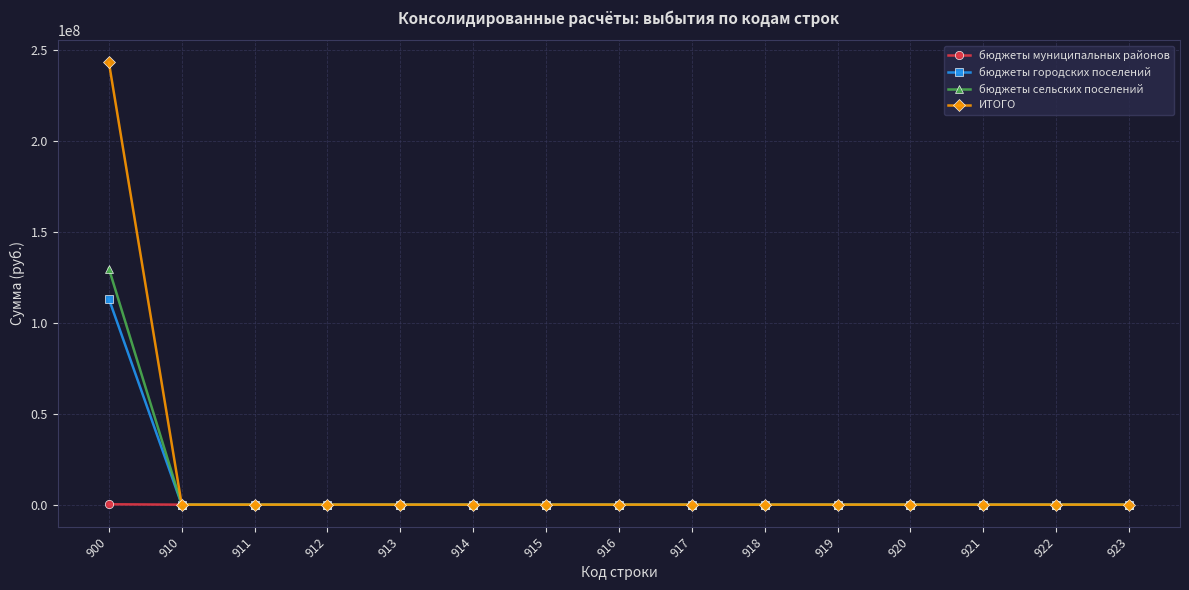

Which series has the largest range (max minus min)?

ИТОГО